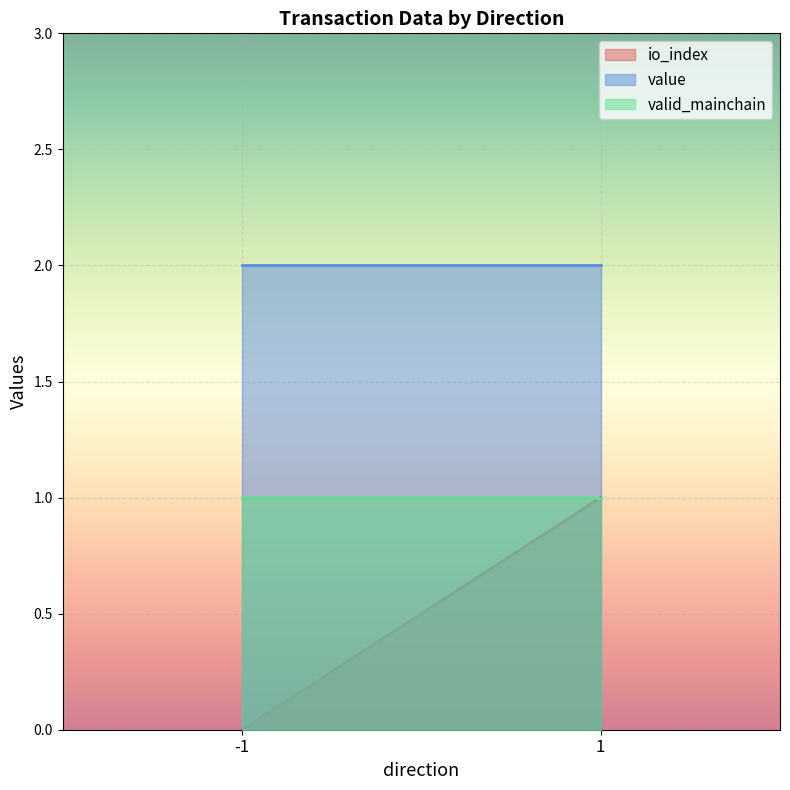

True or false: value has a value of 0.9 at -1.

False